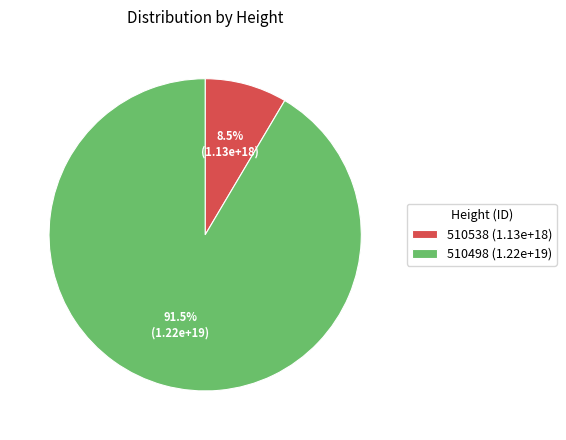

Is there a majority slice in this chart?

Yes